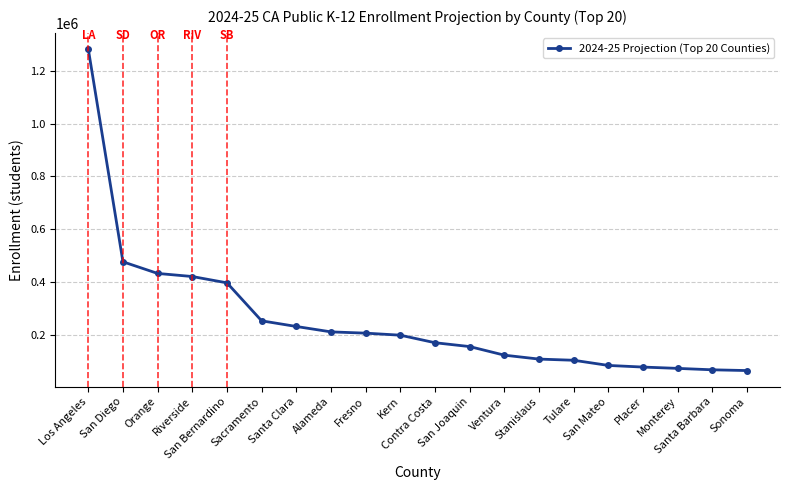

What position from the left is Contra Costa?

11